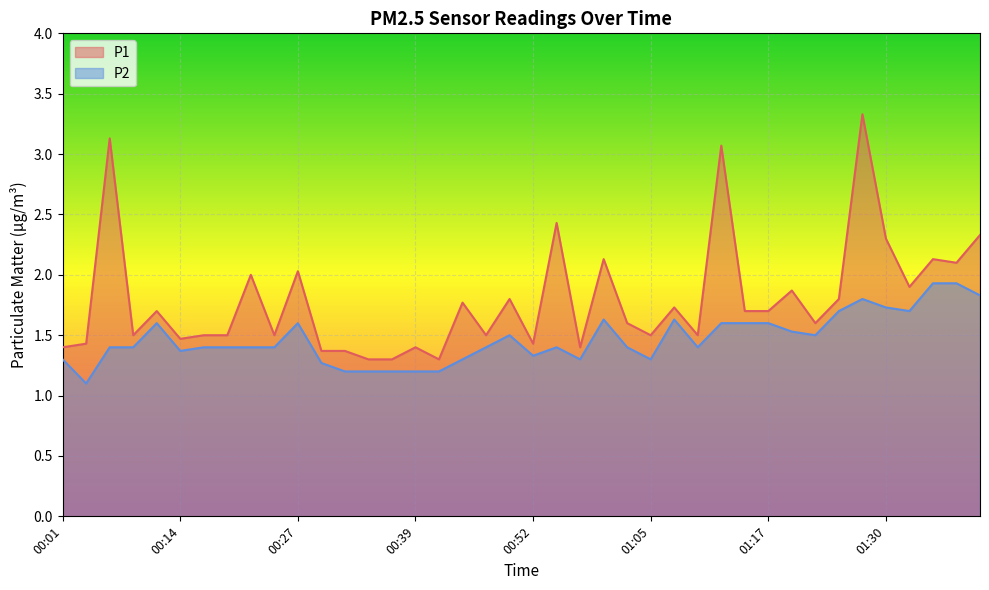

Between 00:19 and 01:00, which is larger?

01:00